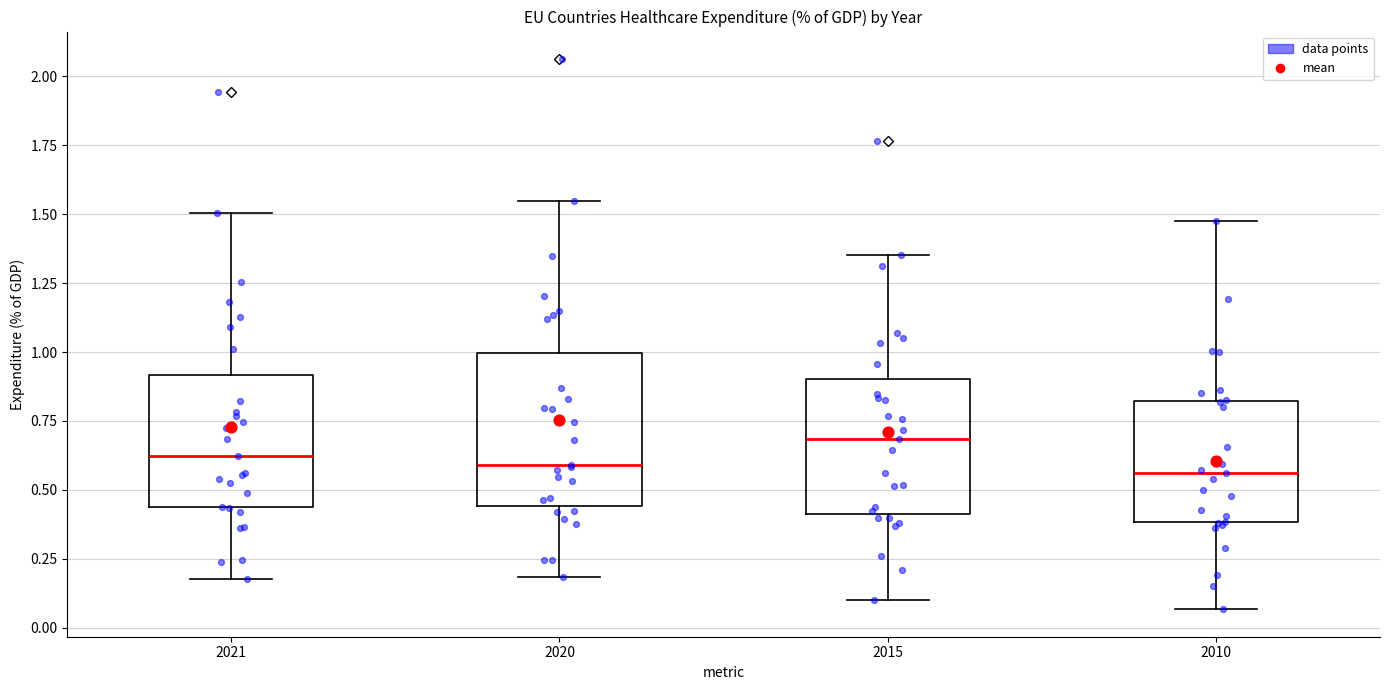

Where does the lower whisker of the box at x = 2020 end on the y-axis? The values are not printed on the chart, so give them approximately, as read against the axis.

0.20